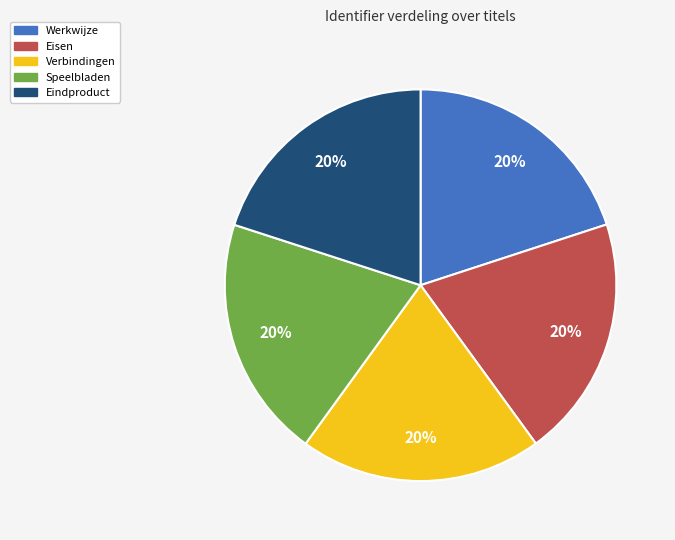

What percentage is the Verbindingen slice, to the nearest percent?

20%